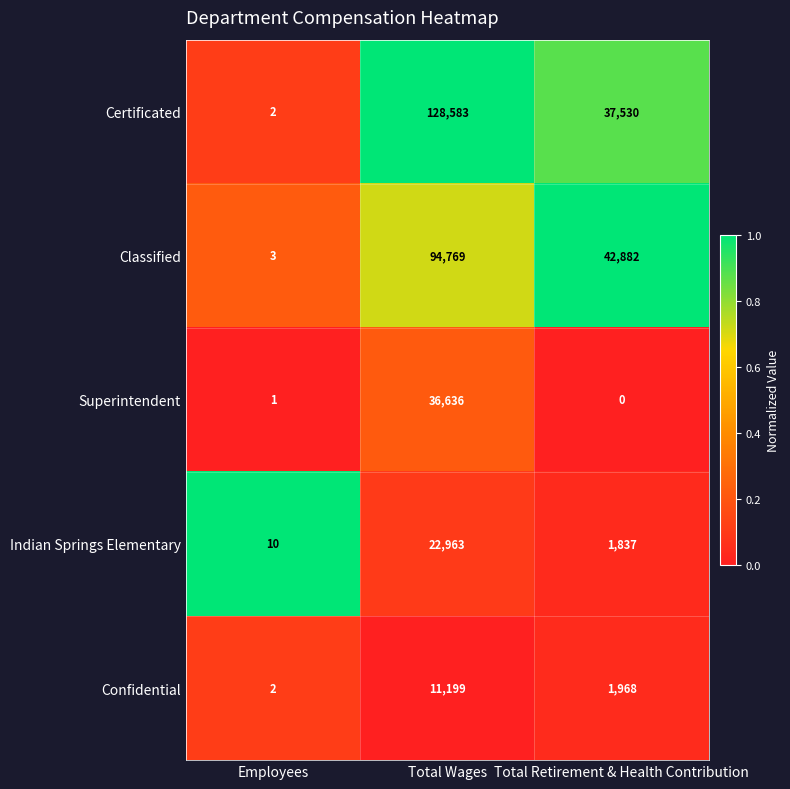

Is it true that Indian Springs Elementary equals 5 at Employees?

False